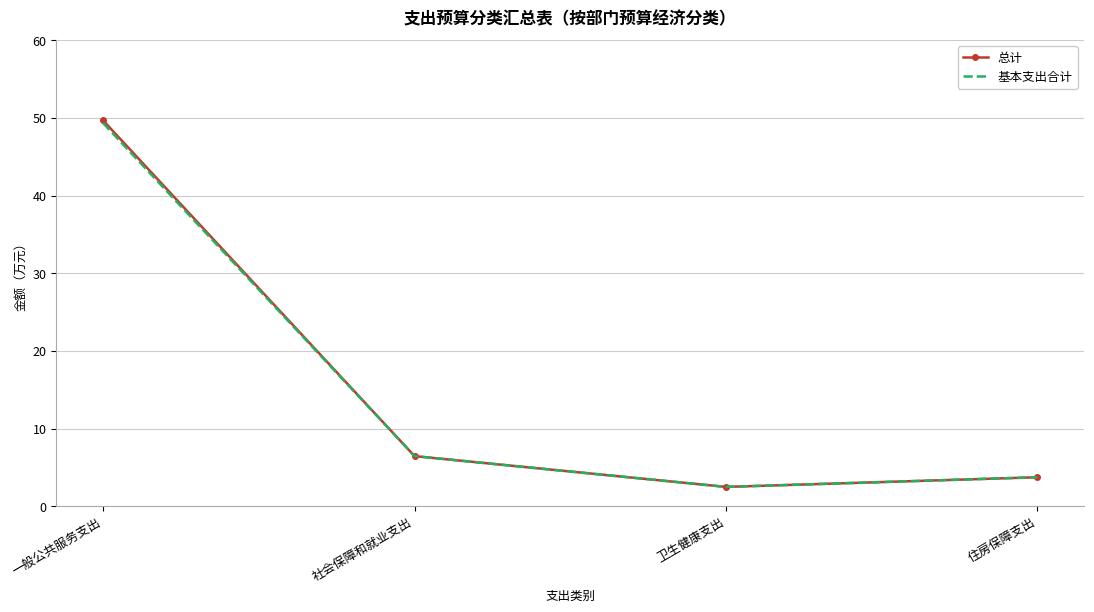

What is the greatest value displayed?

49.7